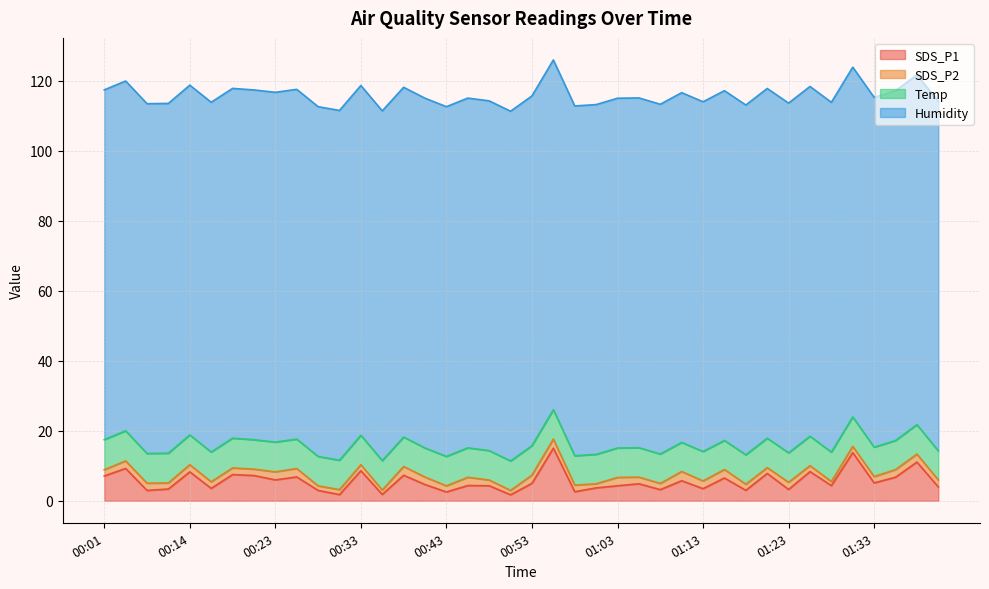

What is the approximate value of Temp at 01:01?

8.4